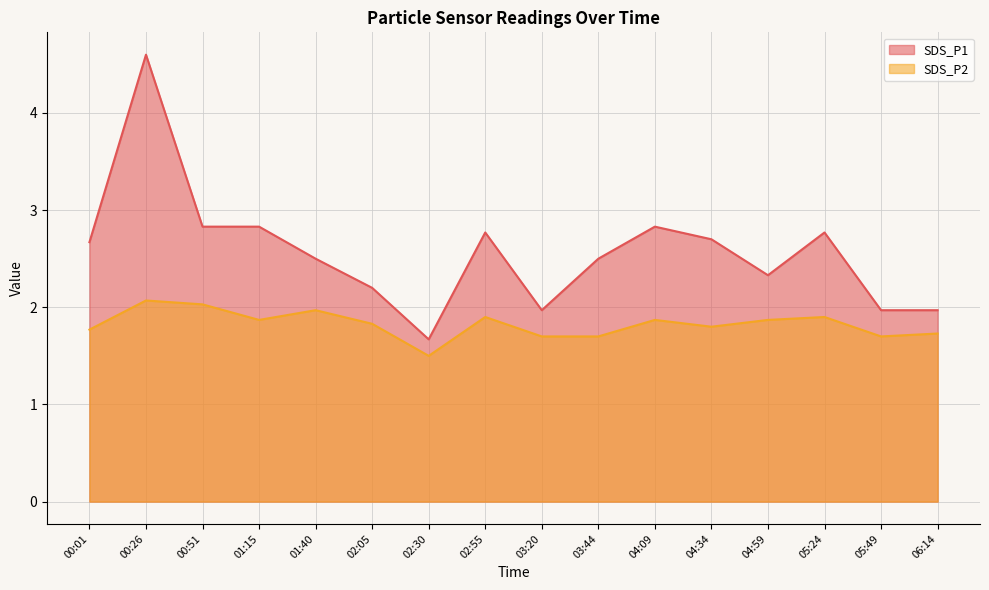

What is the value of the SDS_P1 point at the 12th from the left?

2.7